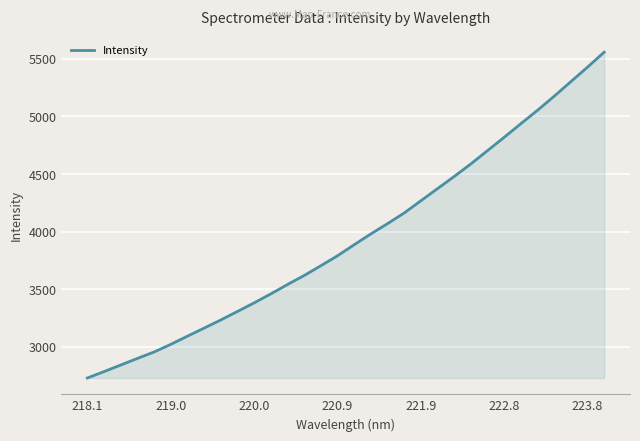

True or false: the data has more than 1 interior local peaks.

False